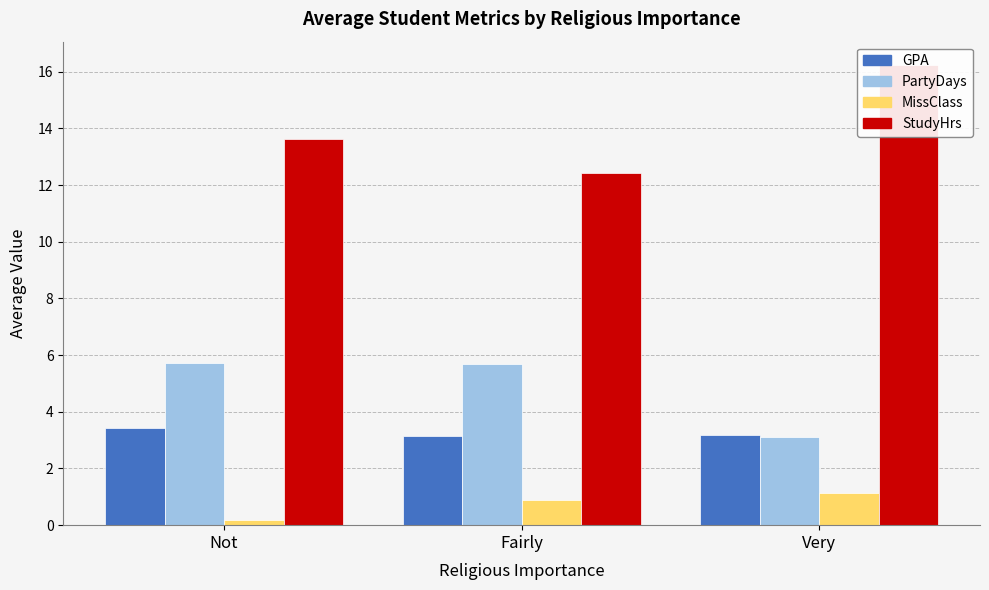

How many data points does each series have?

3